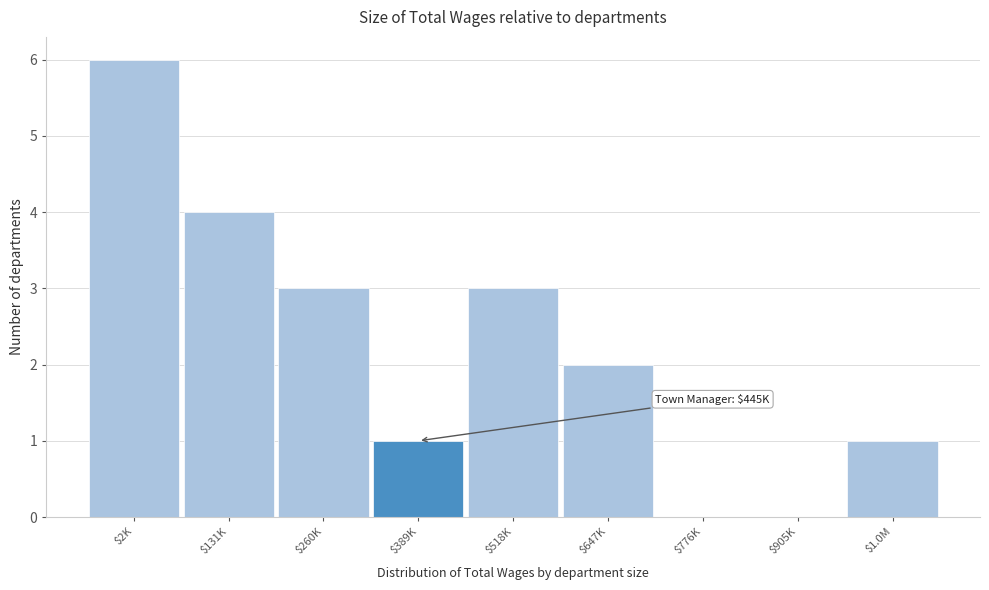

True or false: the data shows 6 at $2K.

True